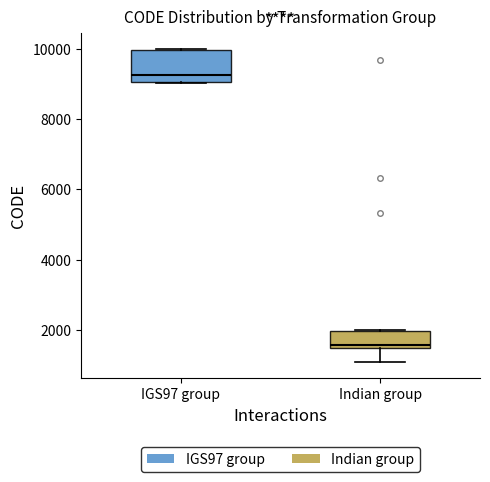

Where is the lower edge of the box for Indian group on the y-axis? The values are not printed on the chart, so give them approximately, as read against the axis.

1400